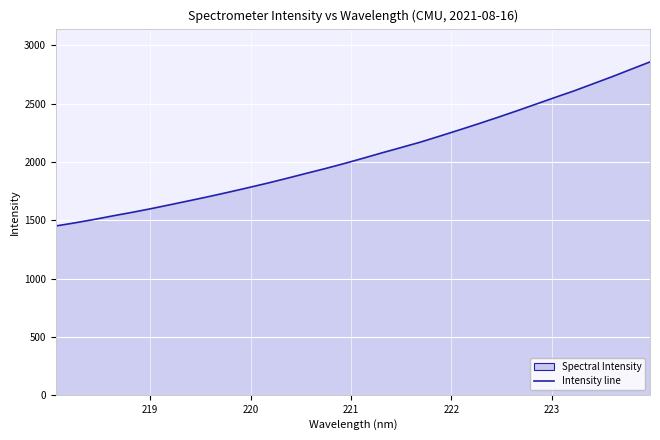

What is the value of the 26th point from the left?

2493.1